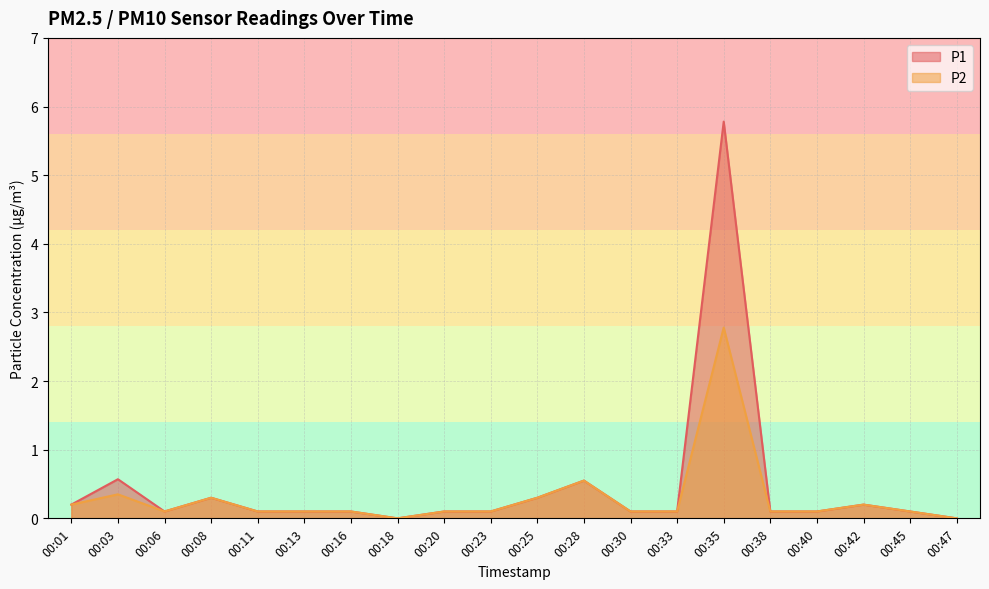

Reading left to right, transcribe all the data shown in this chart.

P1: 0.2	0.6	0.1	0.3	0.1	0.1	0.1	0.0	0.1	0.1	0.3	0.6	0.1	0.1	5.8	0.1	0.1	0.2	0.1	0.0
P2: 0.2	0.3	0.1	0.3	0.1	0.1	0.1	0.0	0.1	0.1	0.3	0.6	0.1	0.1	2.8	0.1	0.1	0.2	0.1	0.0